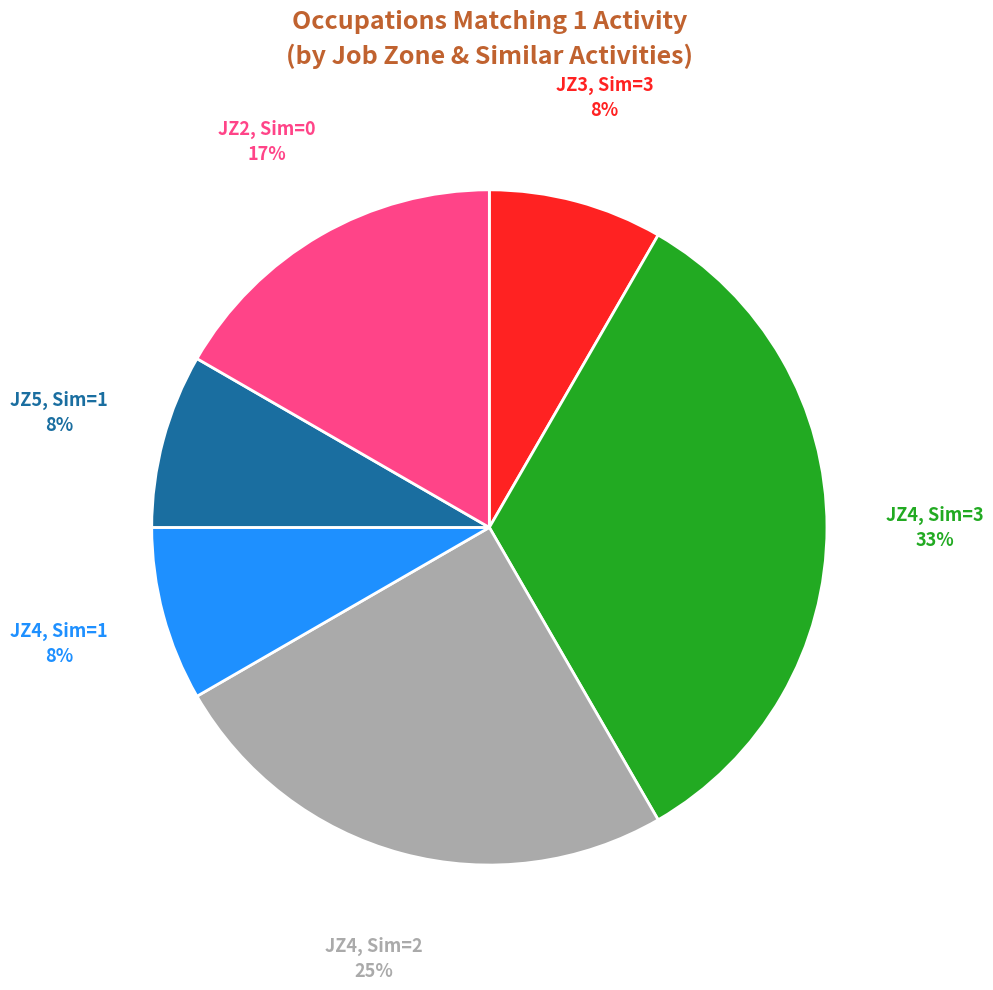

Is there a majority slice in this chart?

No